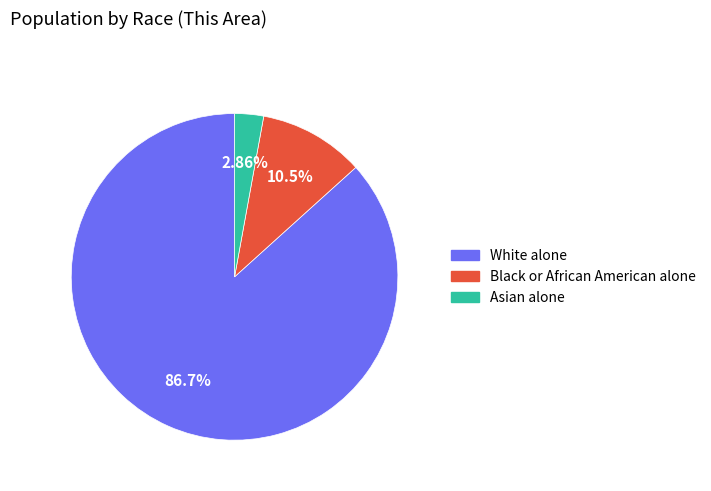

True or false: Asian alone accounts for 14% of the total.

False